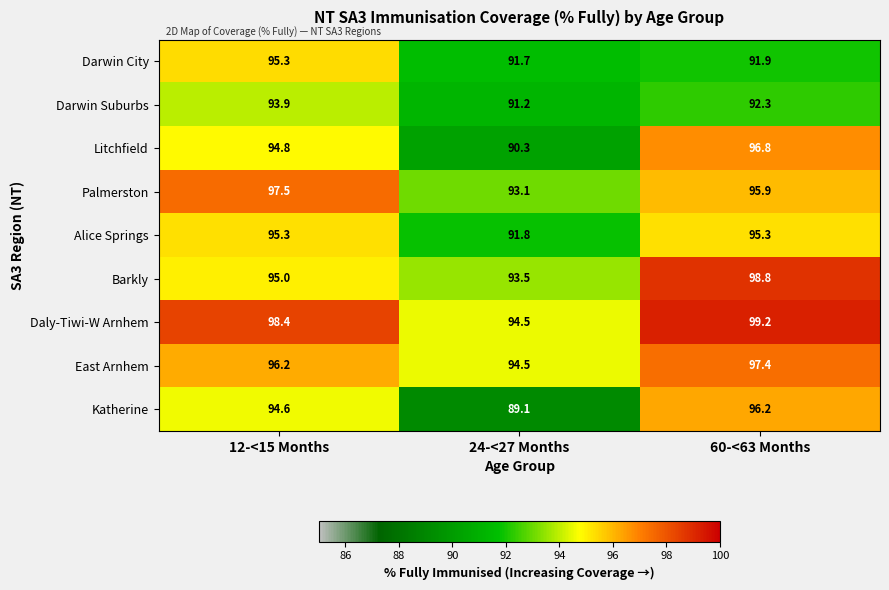

Is it true that Katherine equals 53.4 at 12-<15 Months?

False